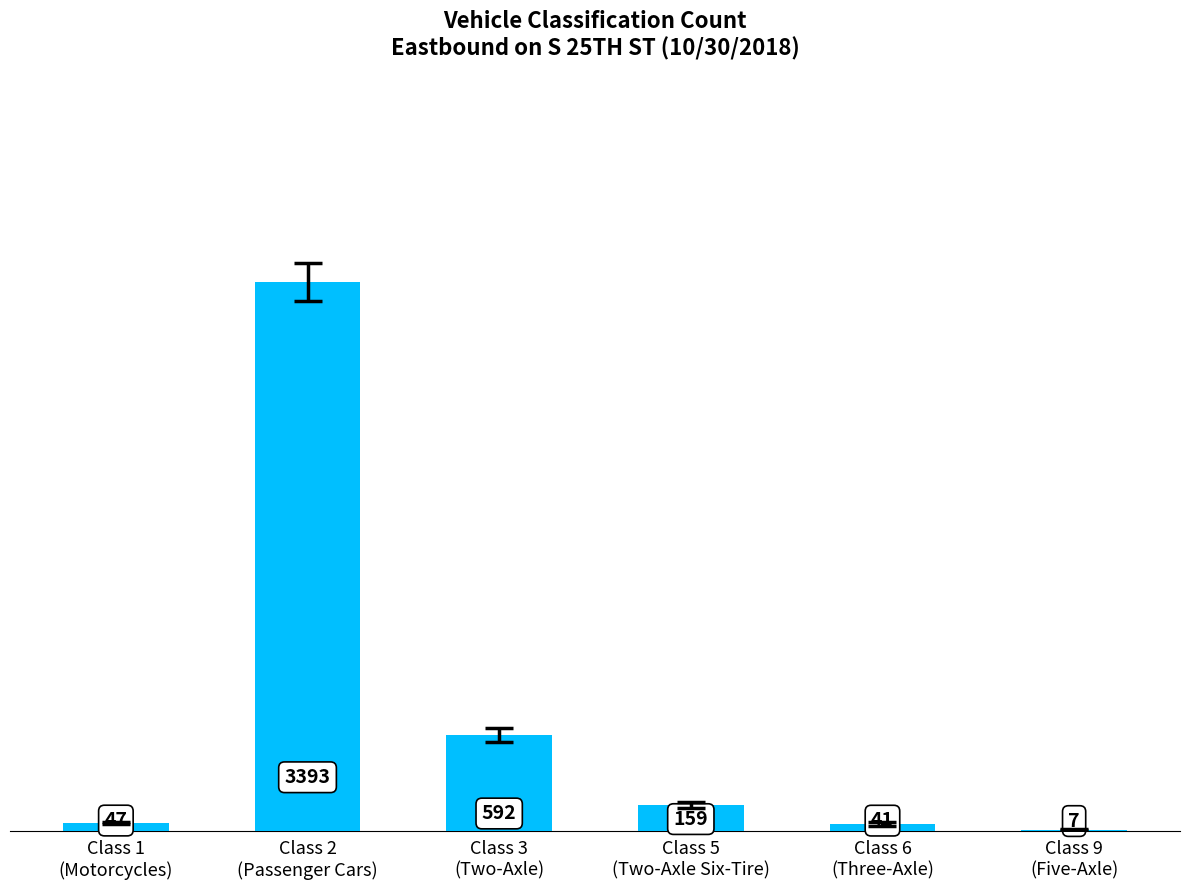

Reading left to right, list all the values displayed in this chart.

47	3393	592	159	41	7